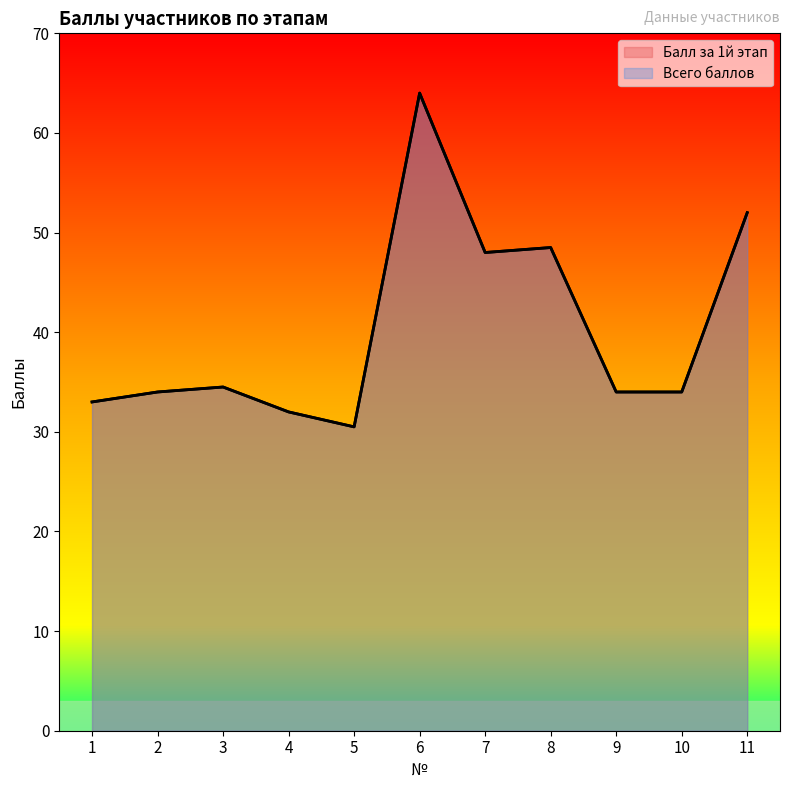

True or false: Всего баллов and Балл за 1й этап cross at least once.

False